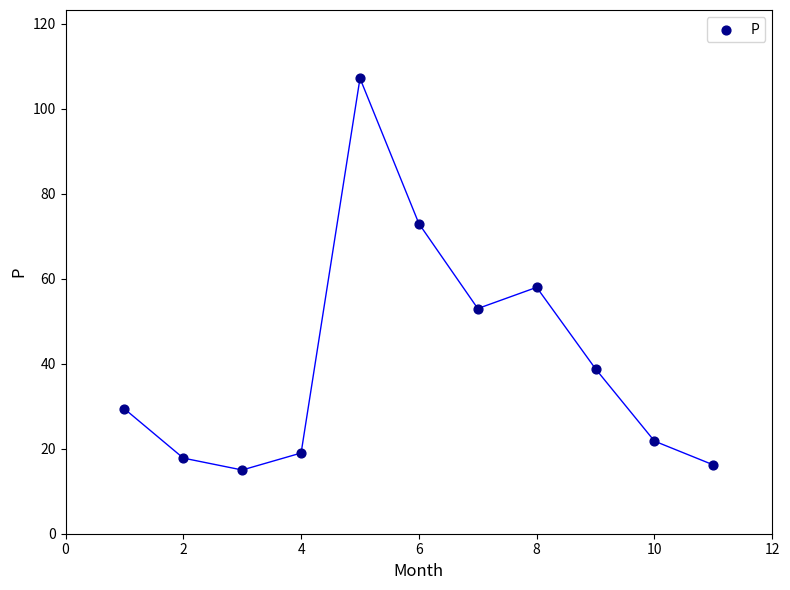

What Y value in the scatter plot is closest to 61?

58.0